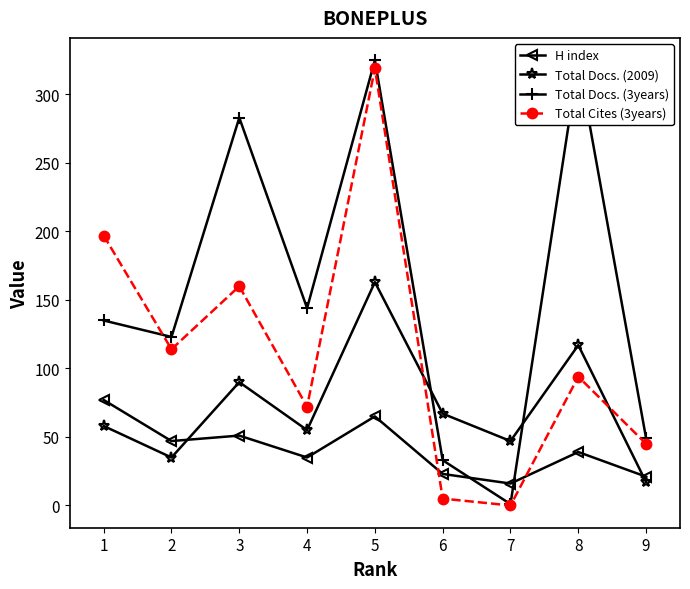

In Total Docs. (3years), how many points are higher than both neighbors (excluding endpoints)?

3